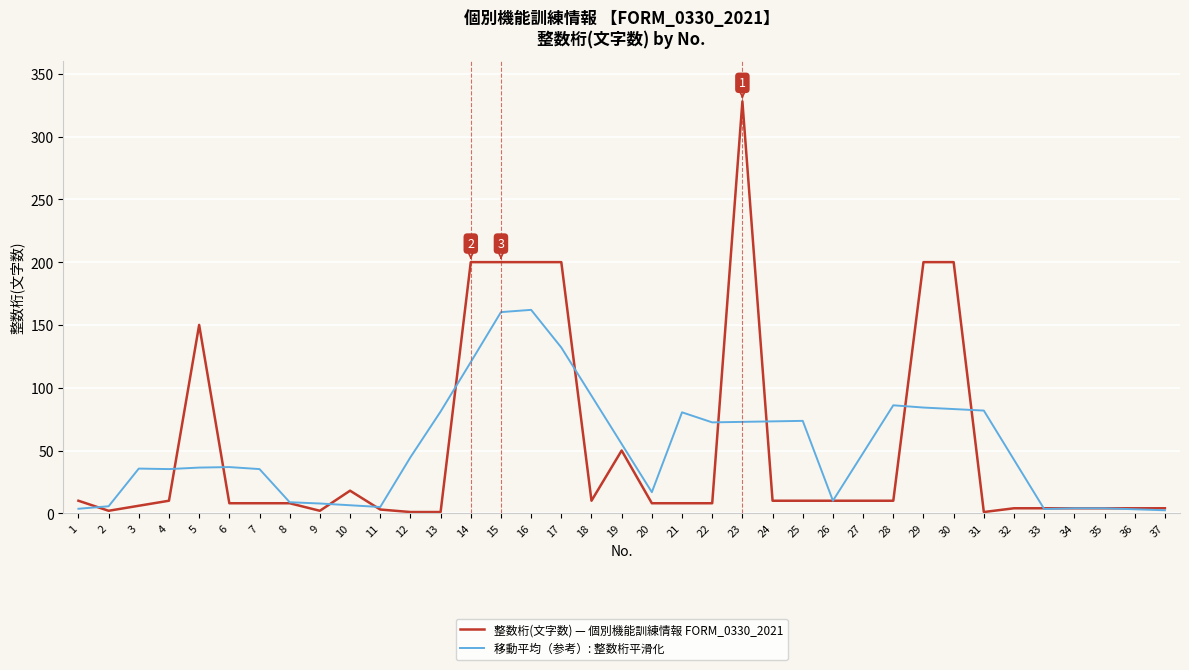

What is the greatest value displayed?

328.0